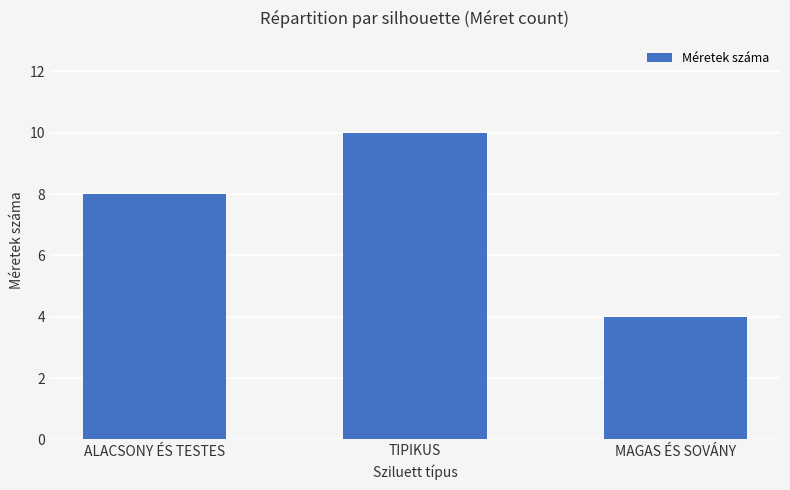

Count the number of categories in the chart.

3